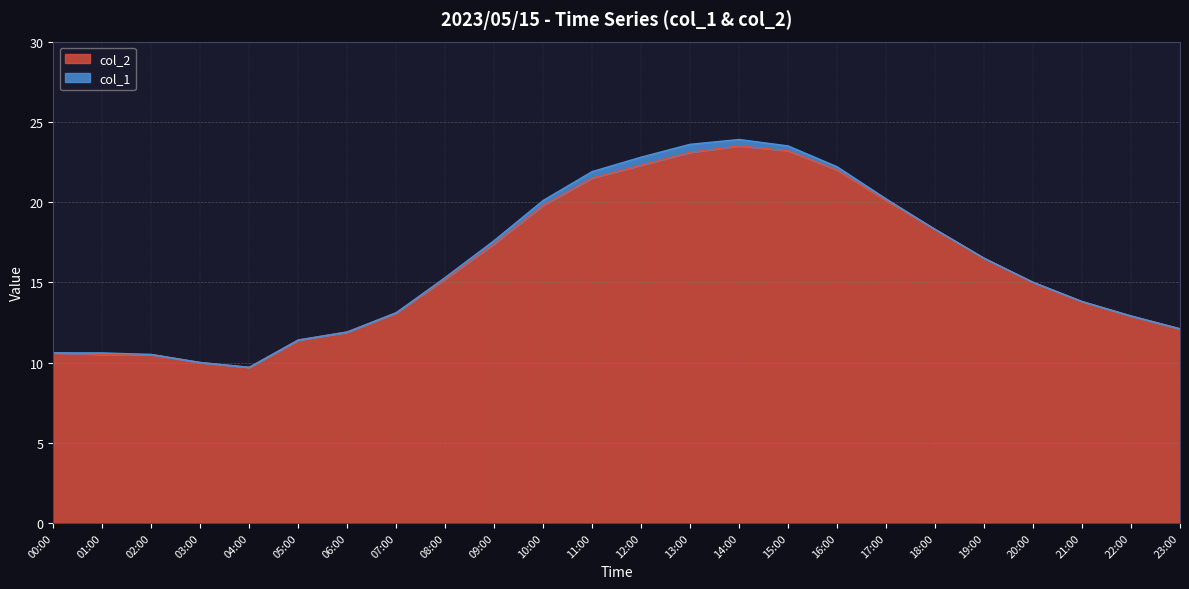

What is the greatest value displayed?

23.5